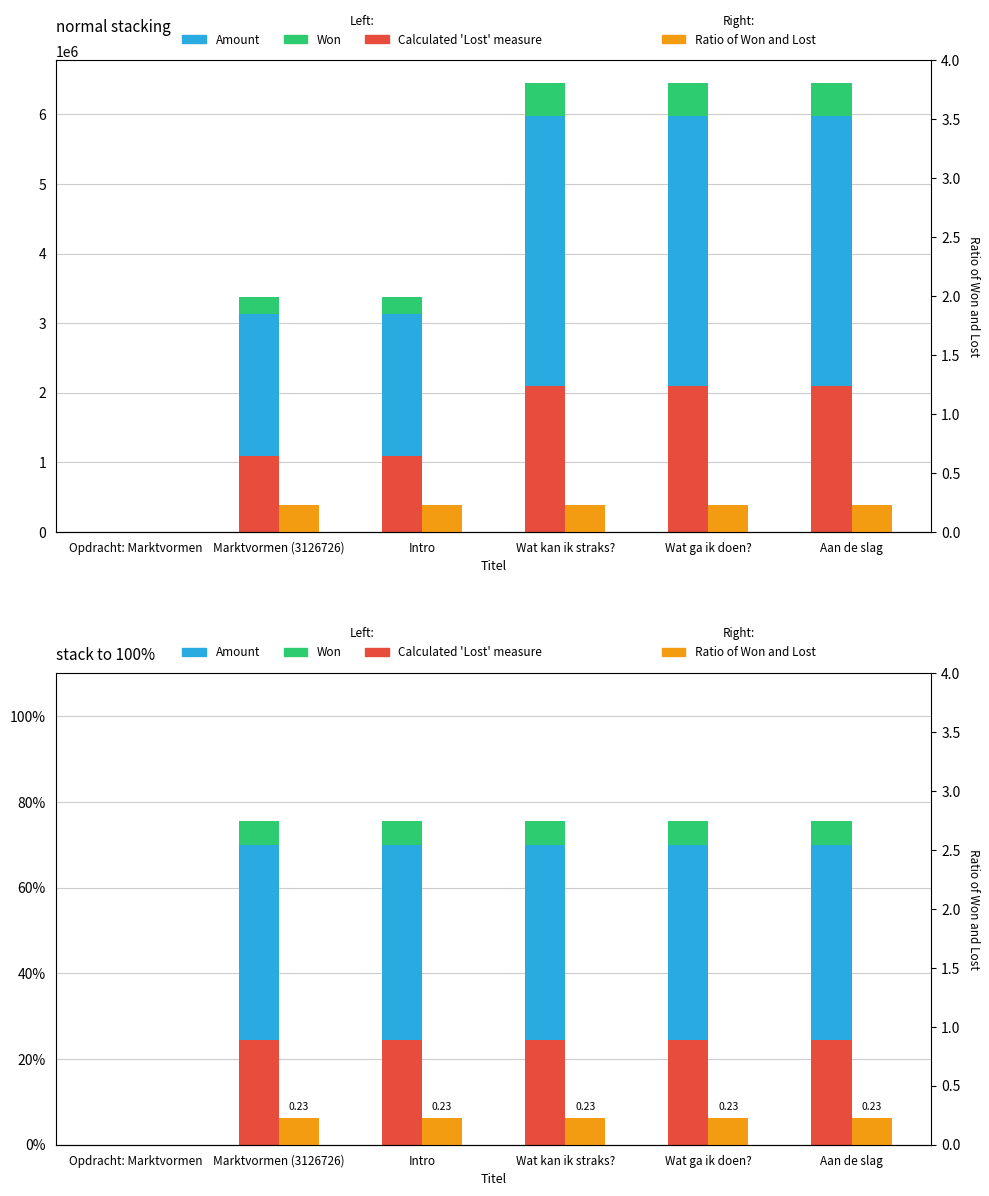

Which has a higher value, Opdracht: Marktvormen or Wat kan ik straks??

Wat kan ik straks?